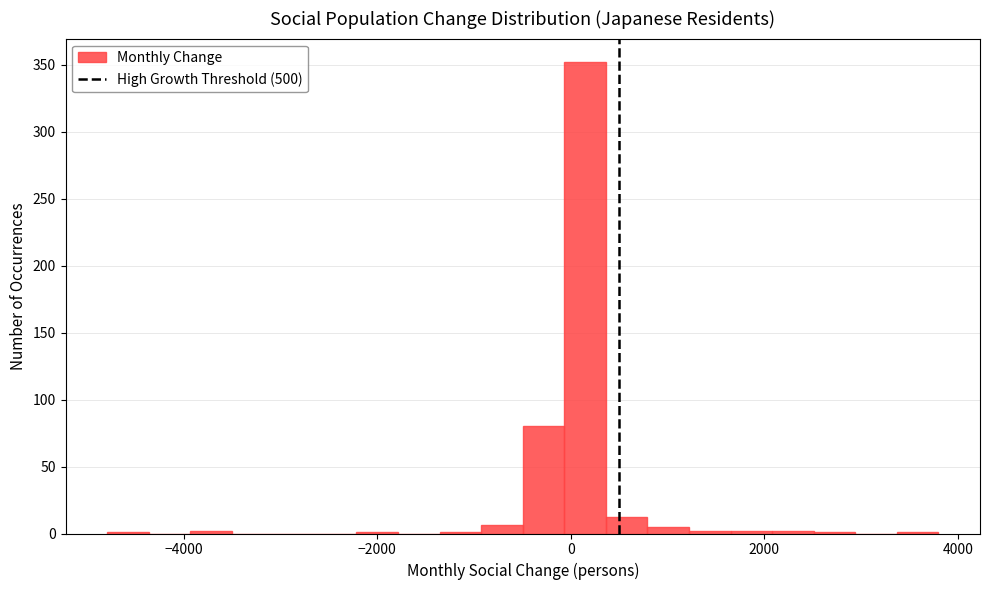

Around what value on the x-axis is the tallest bar? Give the approximate position of its centre, as read against the axis.

200